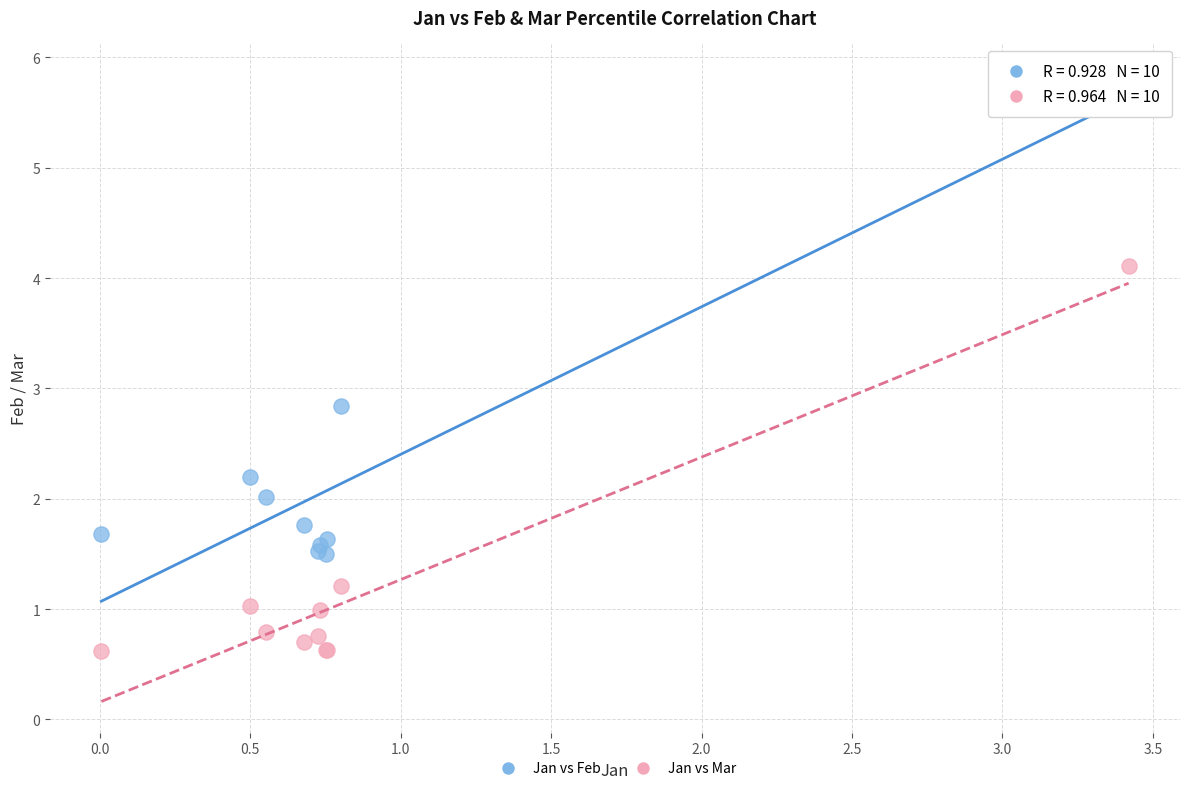

Across all series, what Y value is closest to 3?

2.8